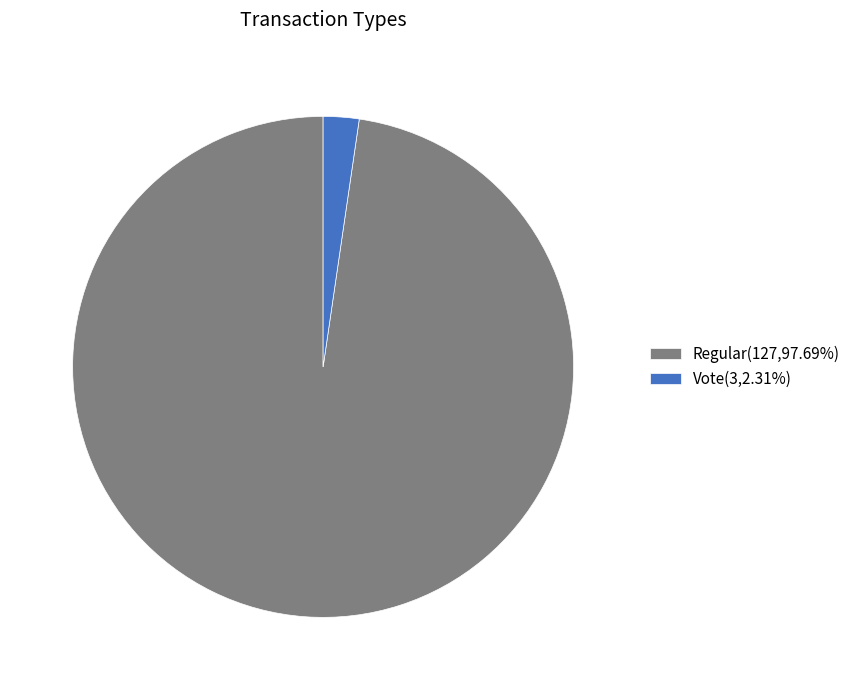

Do Vote(3,2.31%) and Regular(127,97.69%) together represent more than half of the pie?

Yes